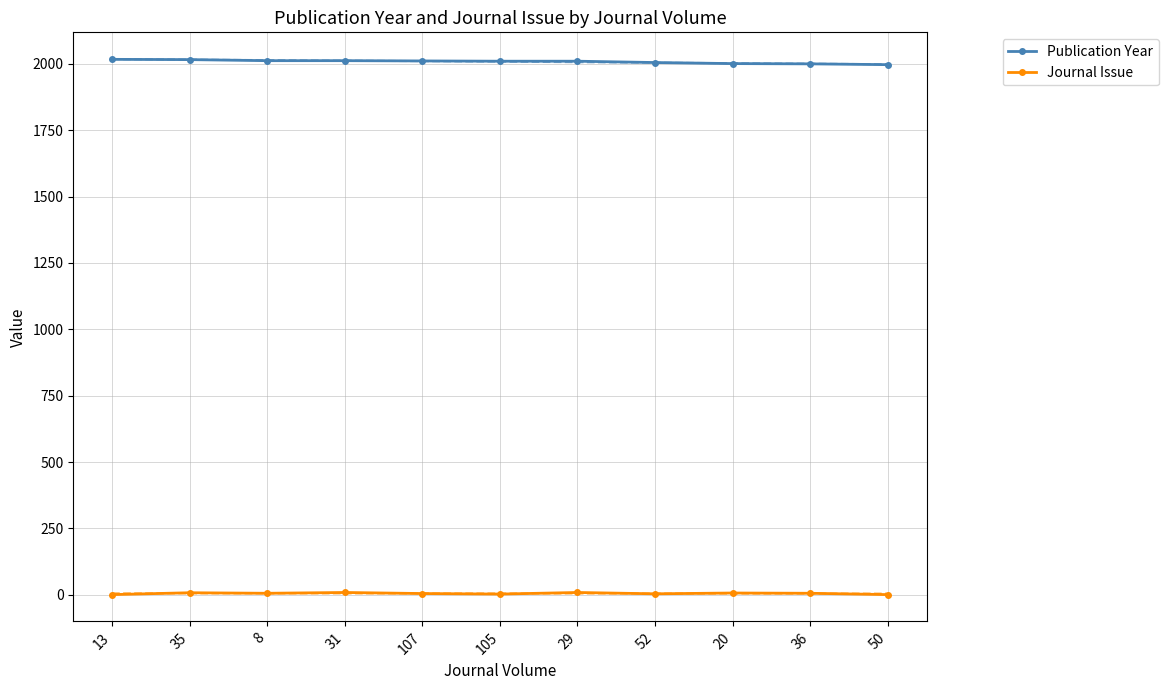

Where does the Journal Issue series first go above 6?

35